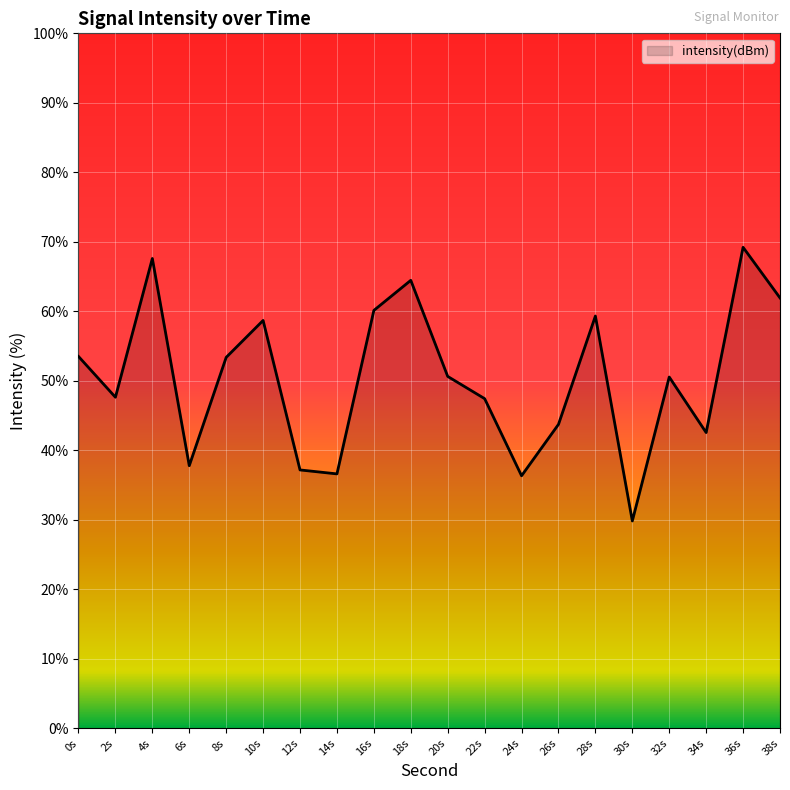

What is the change in value from 18s to 22s?

-17.0